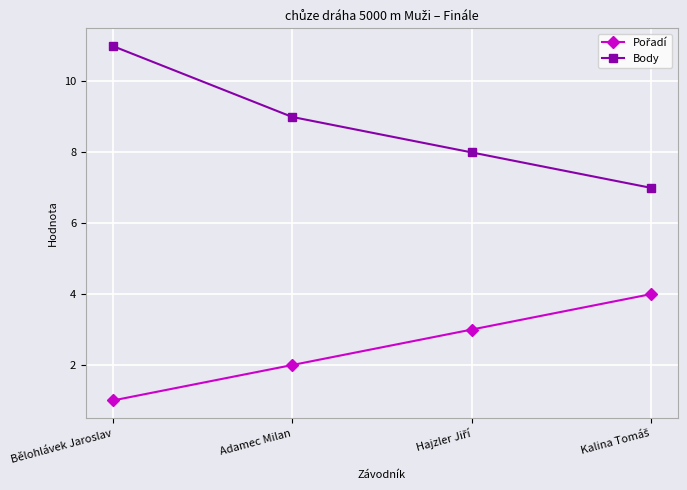

What is the greatest value displayed?

11